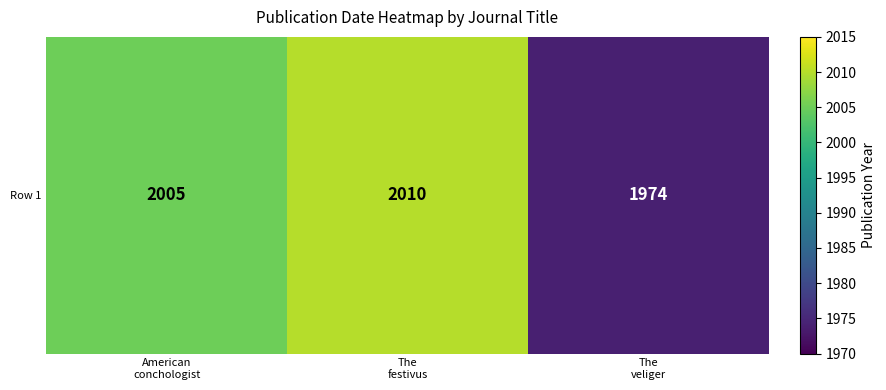

How many values exceed 2005?

1